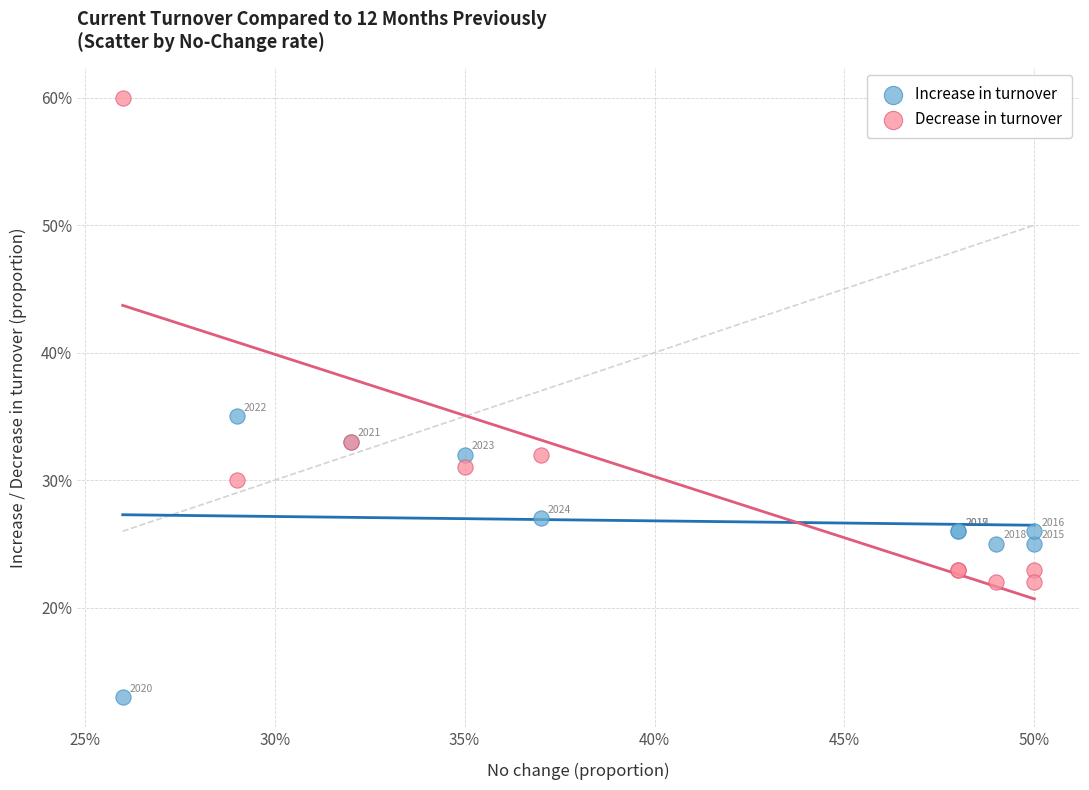

What are all the series names shown in the legend?

Increase in turnover, Decrease in turnover